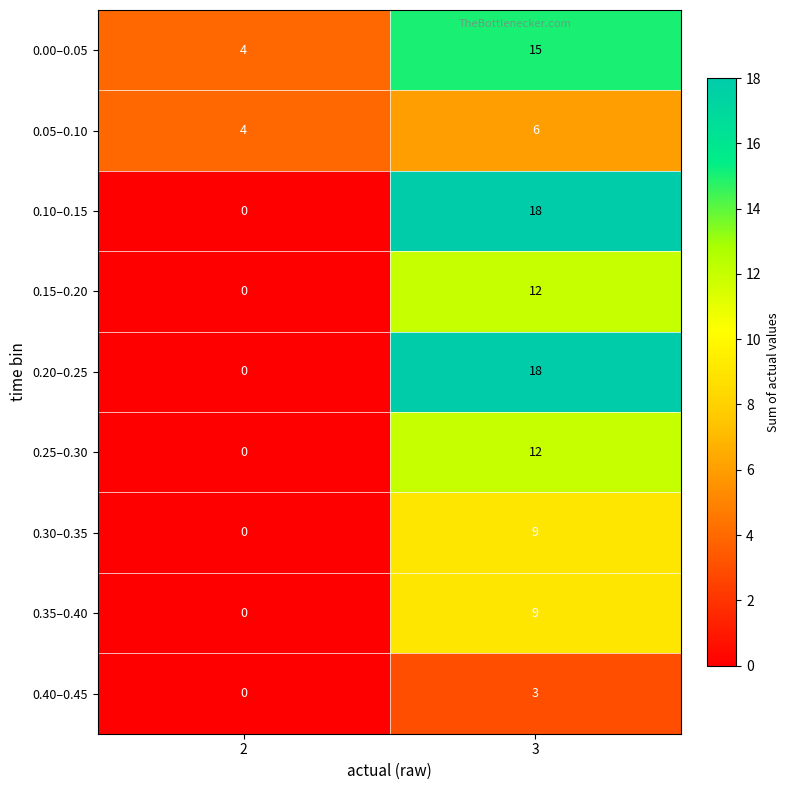

Which category has the highest value across all series?

3